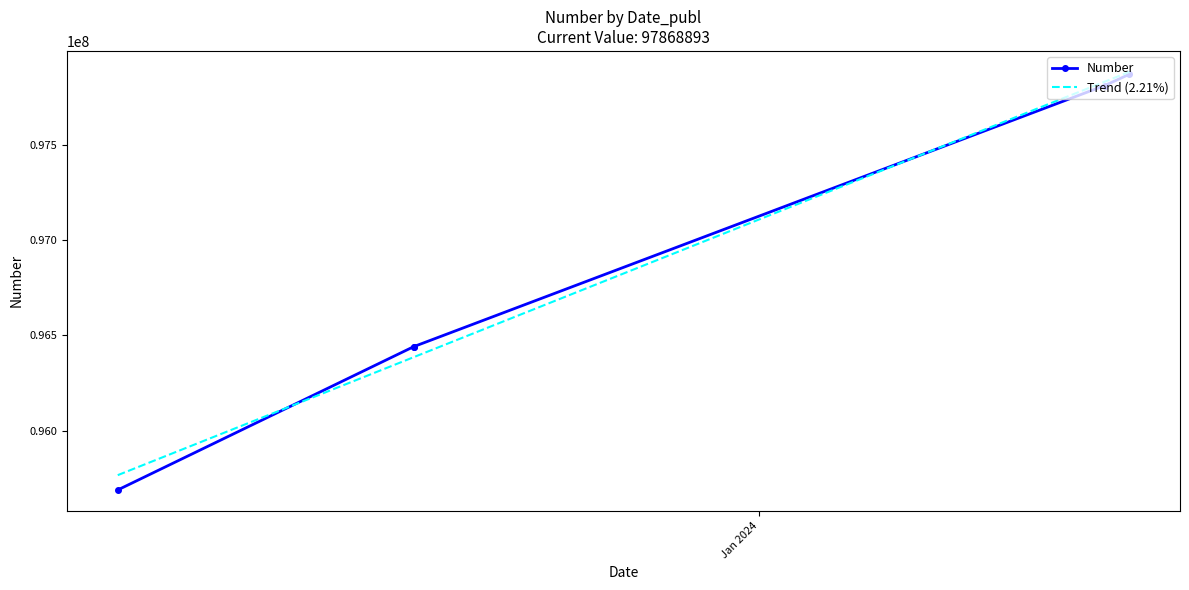

The value at 2024-01-16 is 51802689. True or false?

False